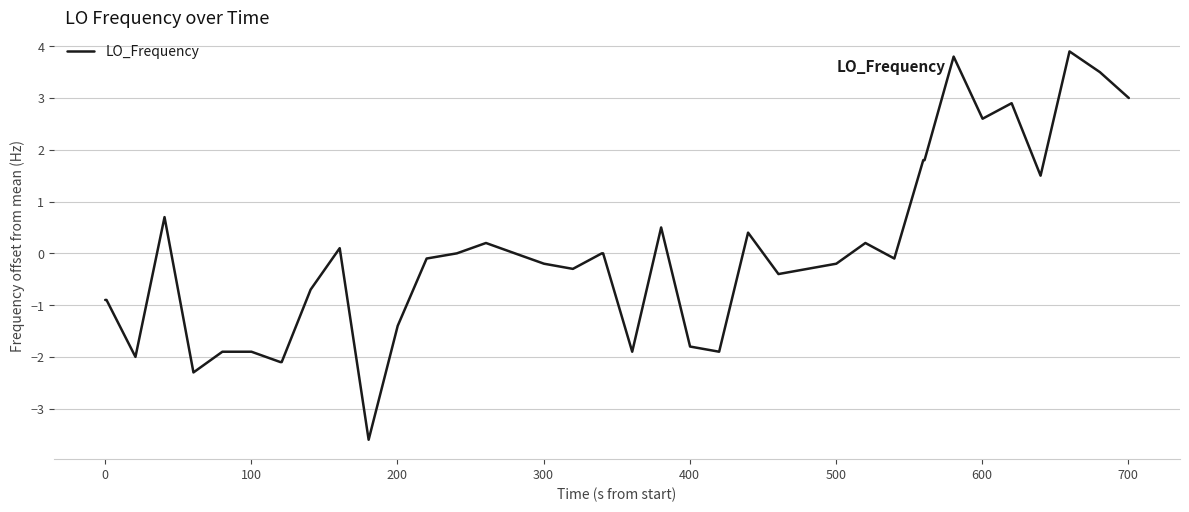

What is the maximum value shown in the chart?

3.9